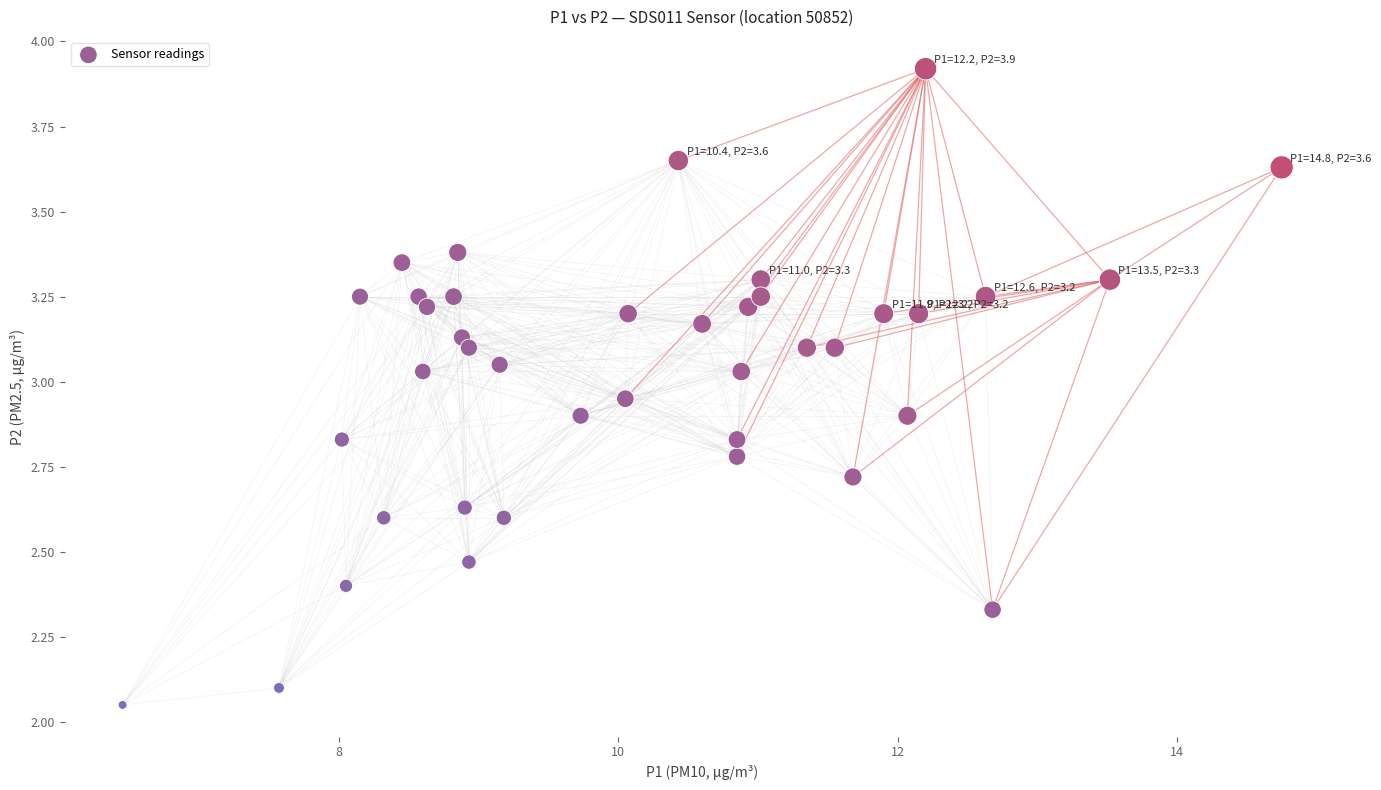

What is the range of X values (max minus min)?

8.3